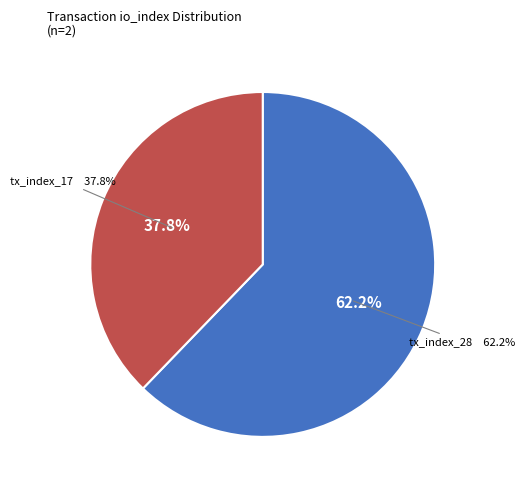

What percentage do tx_index_28 and tx_index_17 together represent?

100.0%